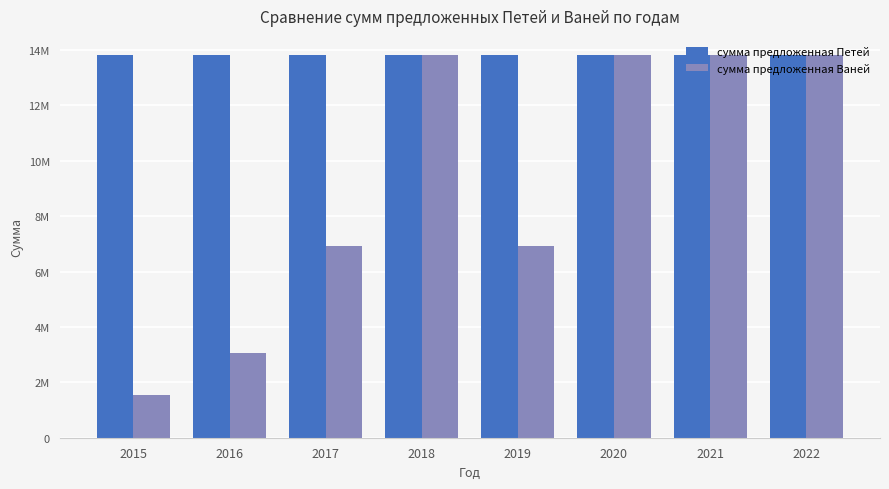

List the labels in order of сумма предложенная Ваней value, smallest first.

2015, 2016, 2017, 2019, 2018, 2020, 2021, 2022